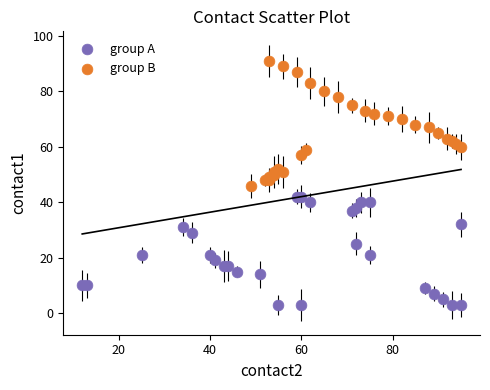

Which series contains the lowest Y value?

group A